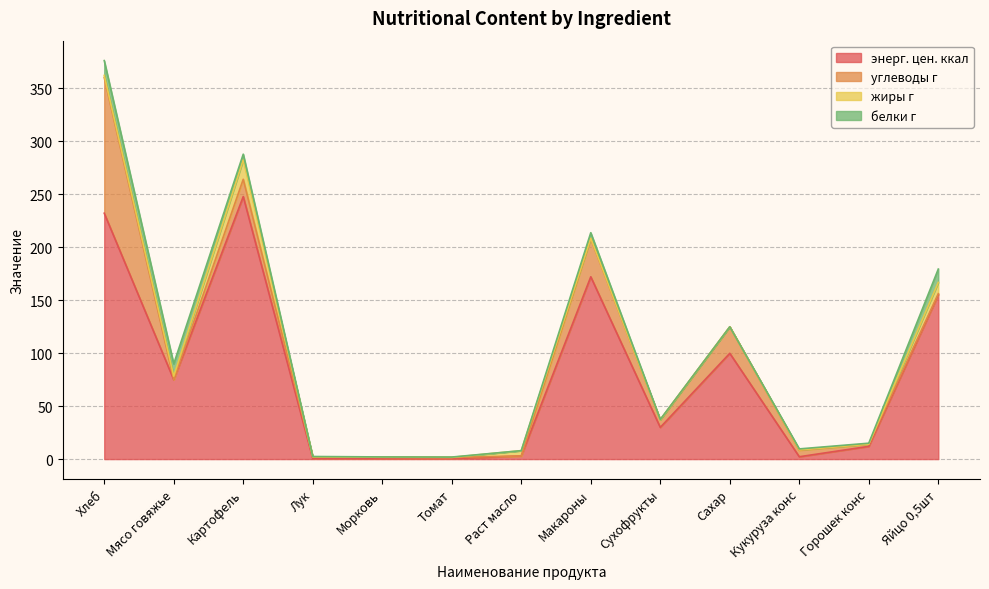

Where is белки г nearest to the value 7?

Картофель